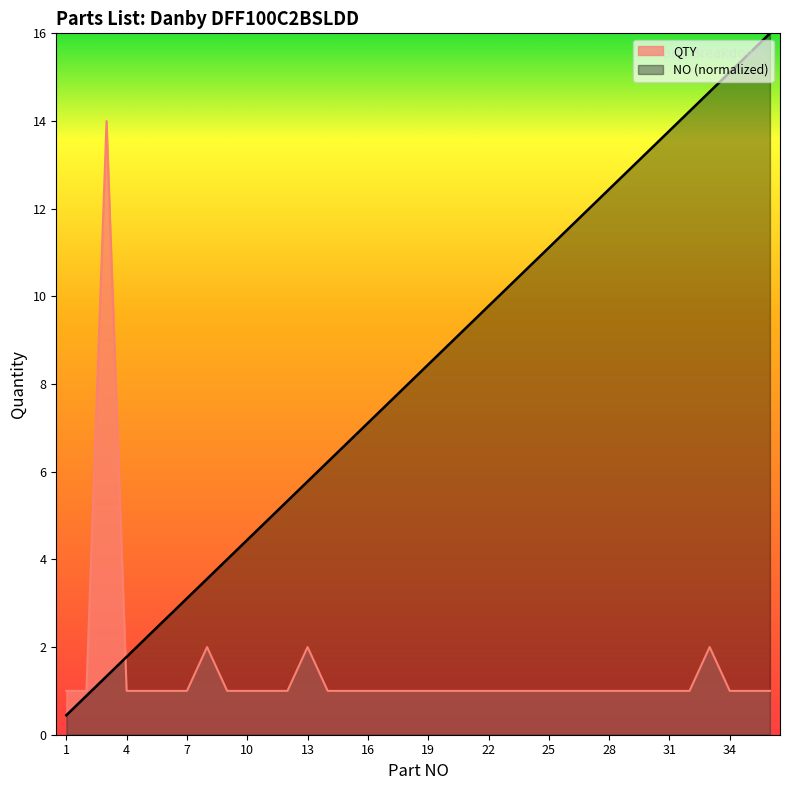

At which label is QTY closest to 7?

8